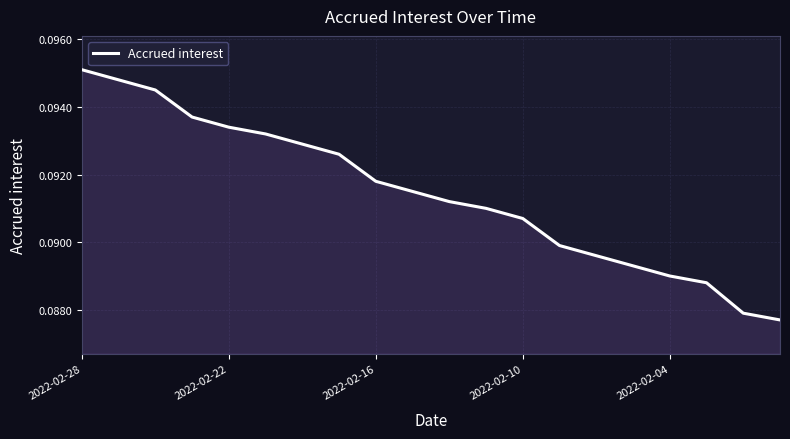

Reading left to right, transcribe all the data shown in this chart.

0.1	0.1	0.1	0.1	0.1	0.1	0.1	0.1	0.1	0.1	0.1	0.1	0.1	0.1	0.1	0.1	0.1	0.1	0.1	0.1